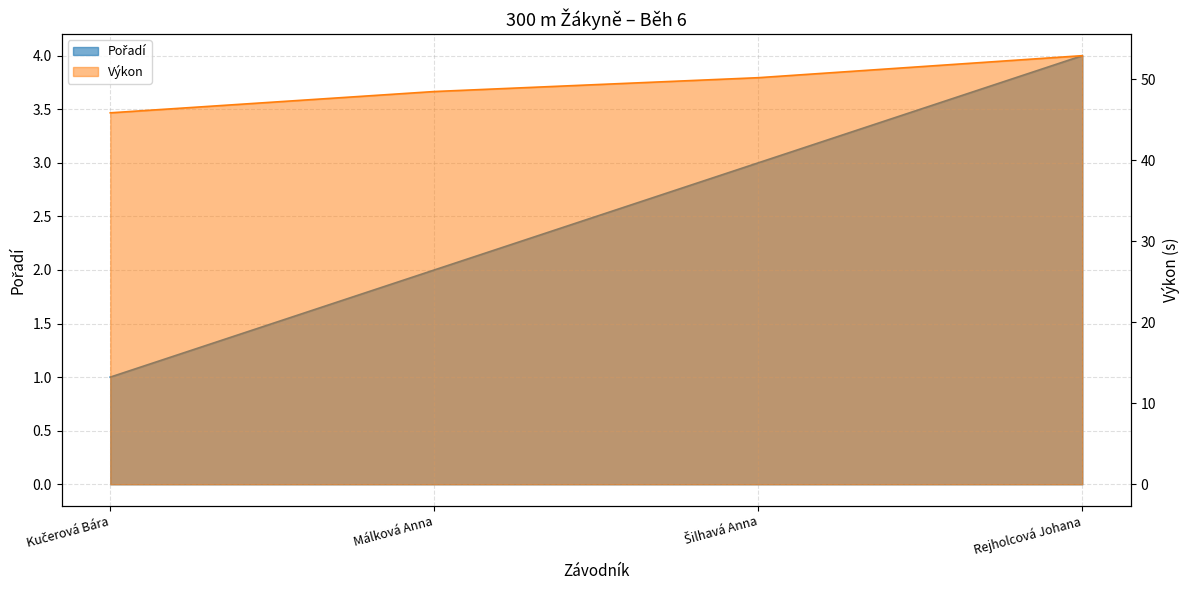

What is the value of the Výkon point at the 1st from the left?

45.9